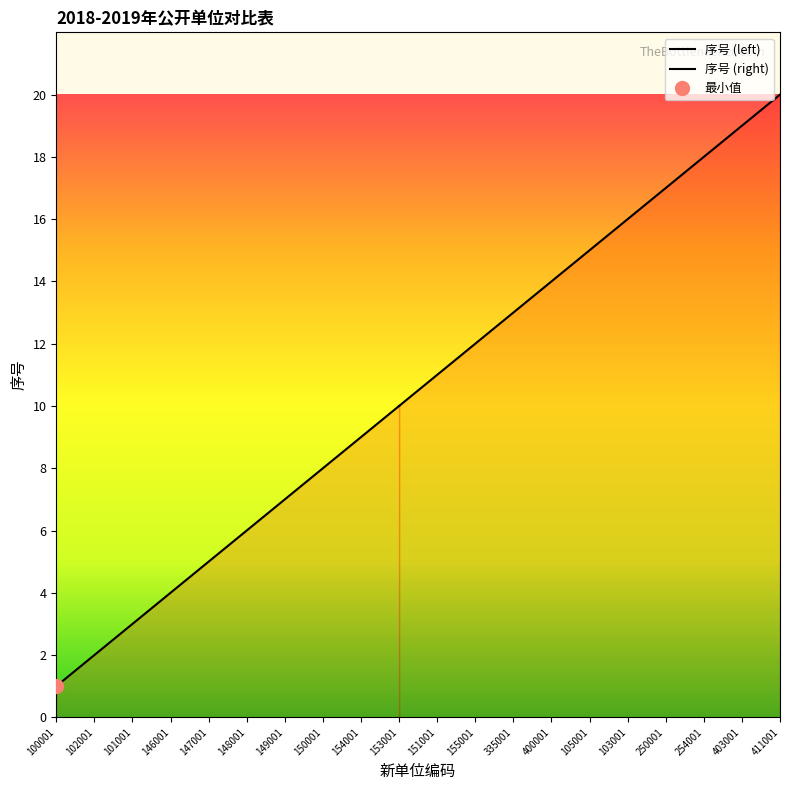

What is the sum of the values at 147001 and 254001?

23